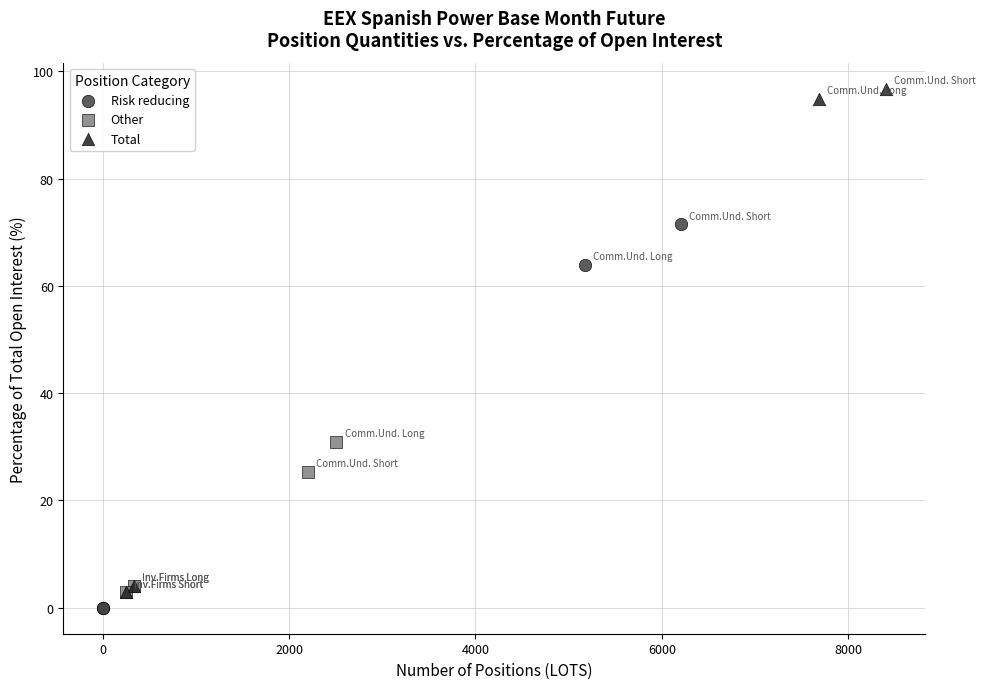

Which series reaches the minimum Y coordinate?

Risk reducing